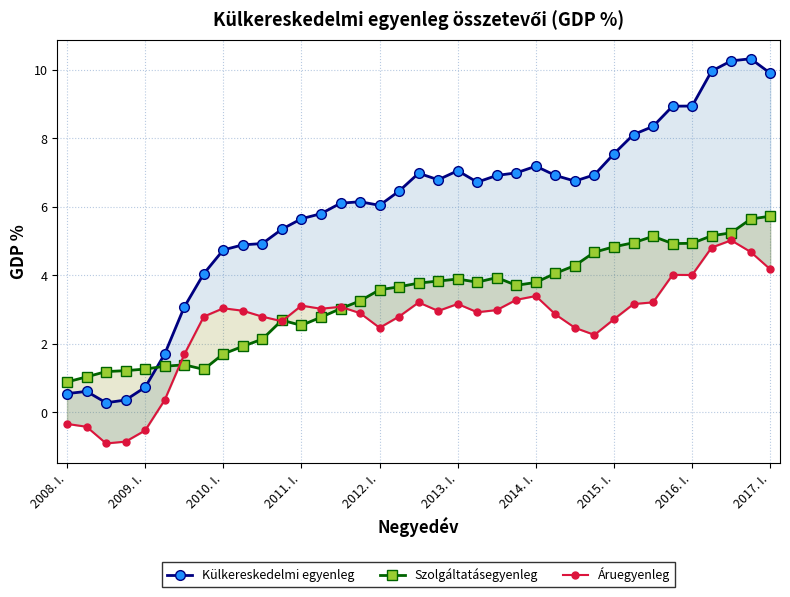

Which series has the largest total across all categories?

Külkereskedelmi egyenleg